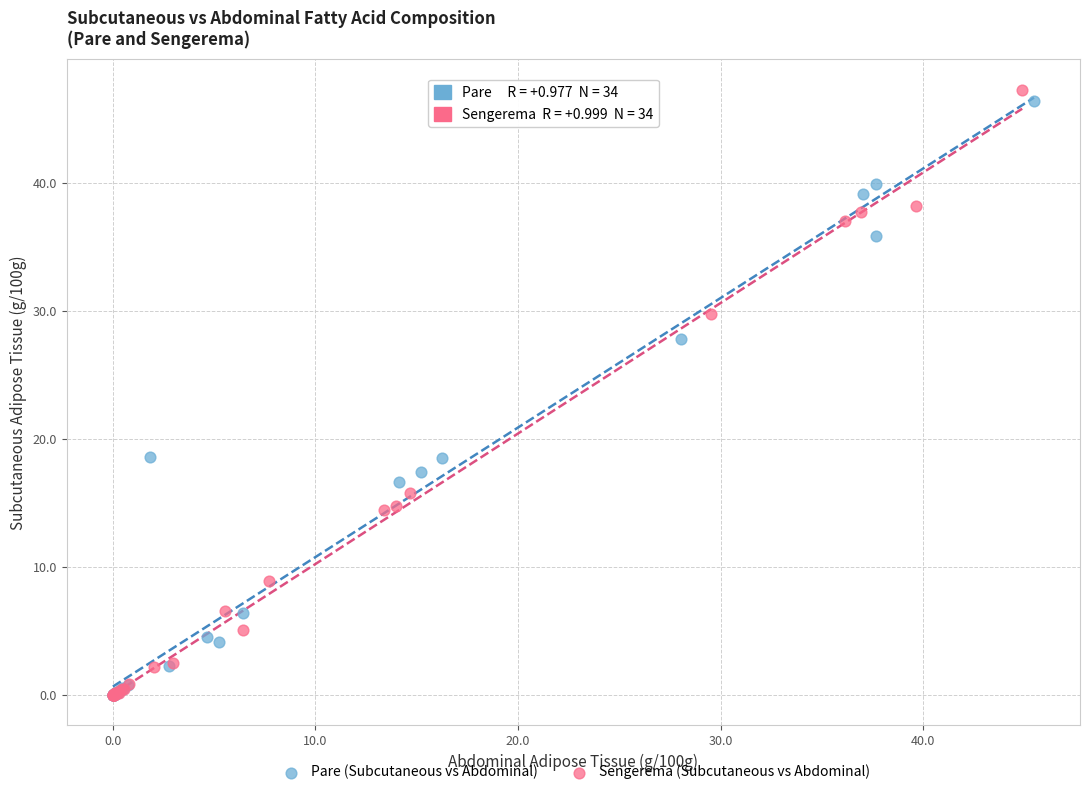

Which series has the widest spread of Y values?

Sengerema (Subcutaneous vs Abdominal)